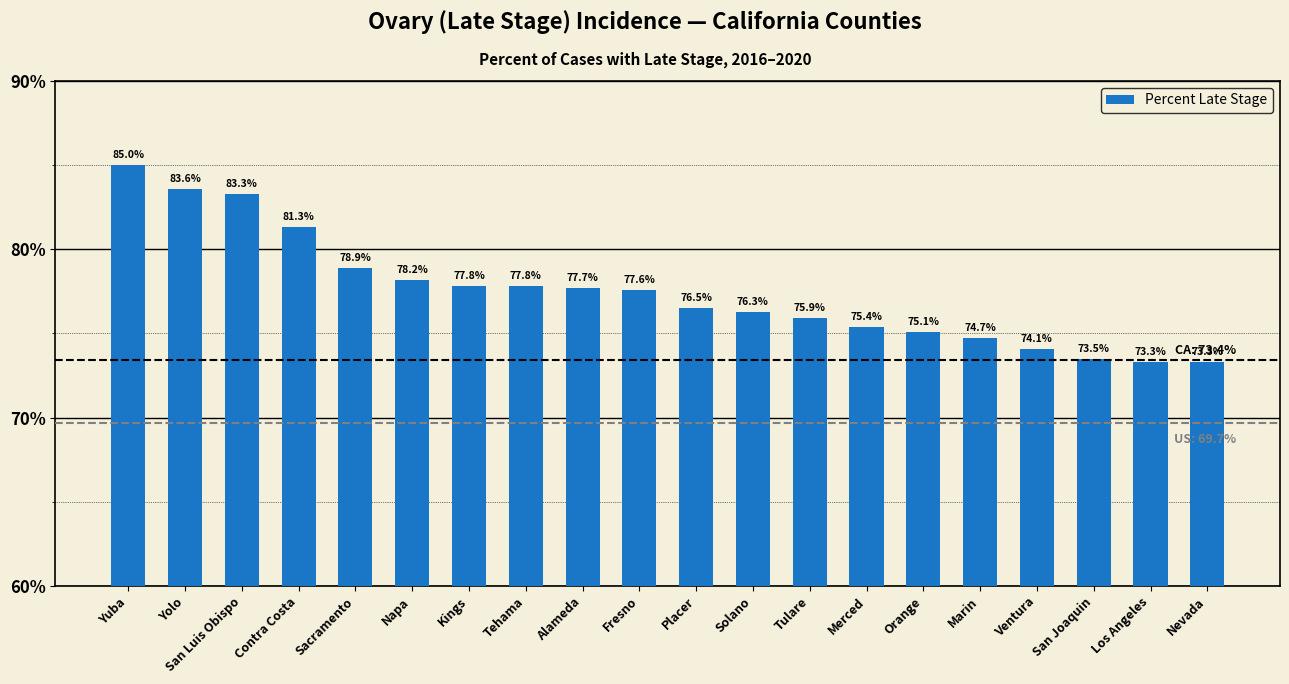

What is the change in value from Tehama to Fresno?

-0.2